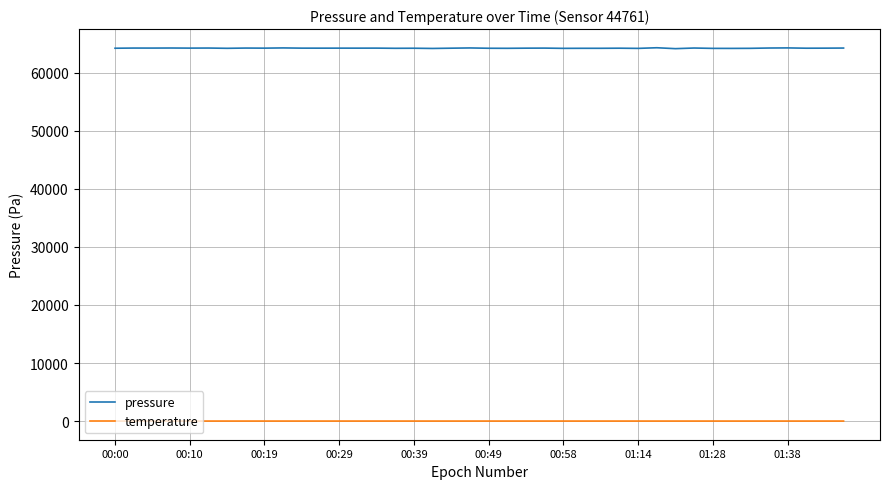

What is the sum of all pressure values?

2568822.6